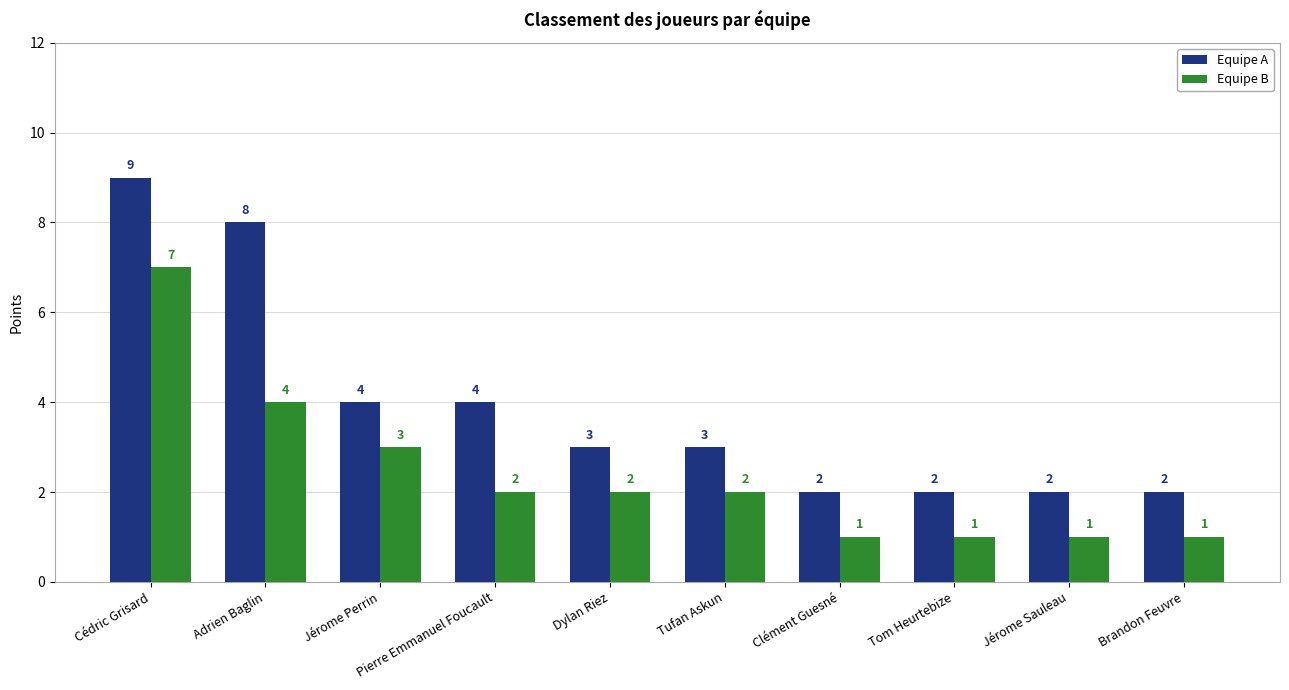

List the series in order of their overall mean, lowest first.

Equipe B, Equipe A